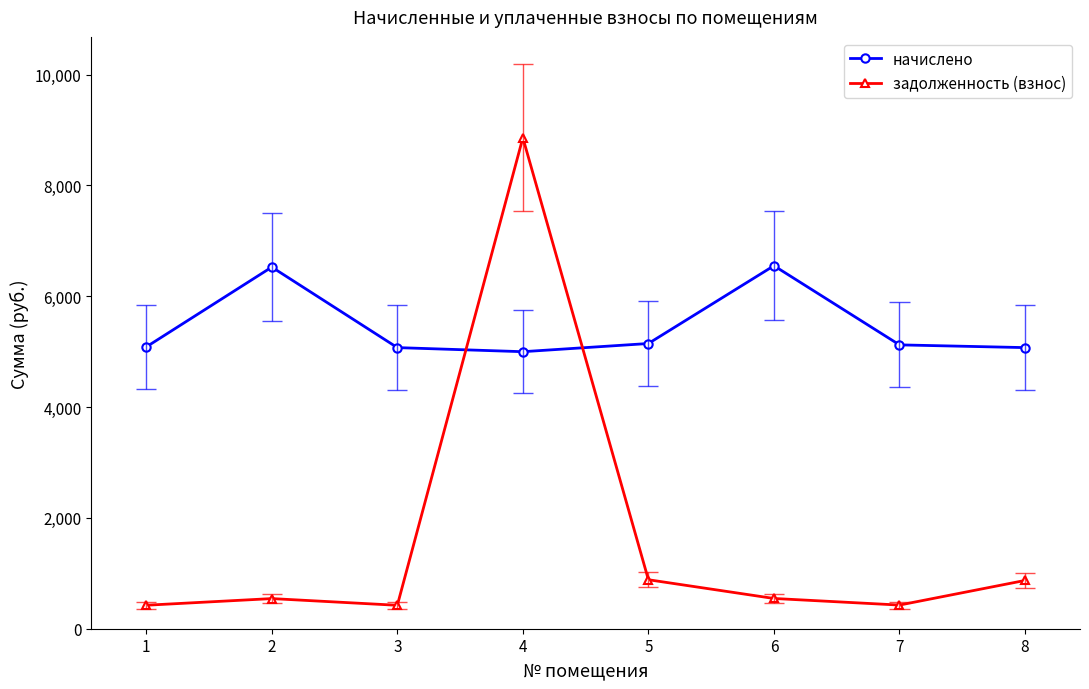

What is the difference between the начислено values at 6 and 8?

1477.4